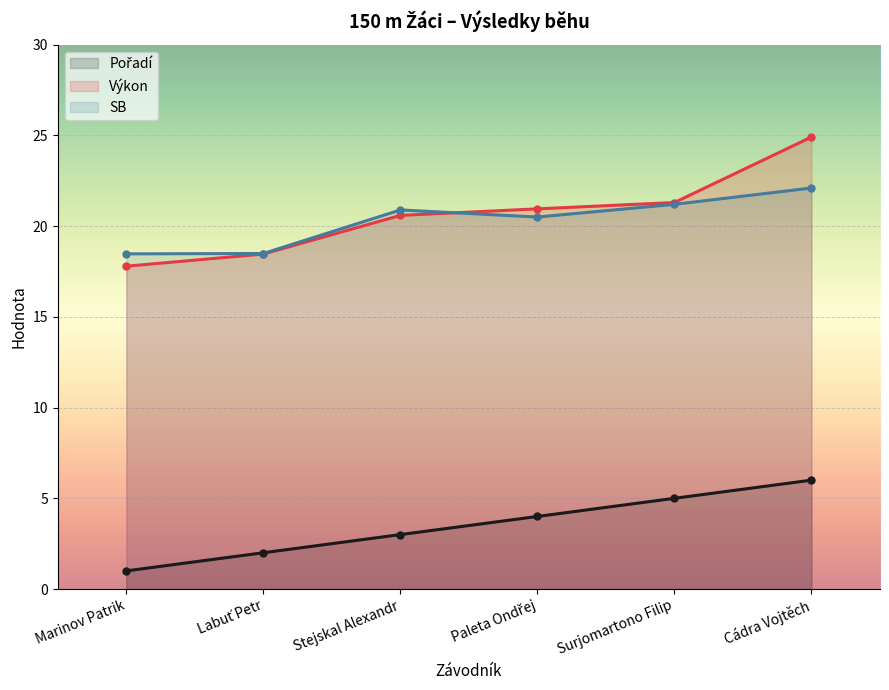

Between Marinov Patrik and Labuť Petr, which series saw the biggest shift?

Pořadí